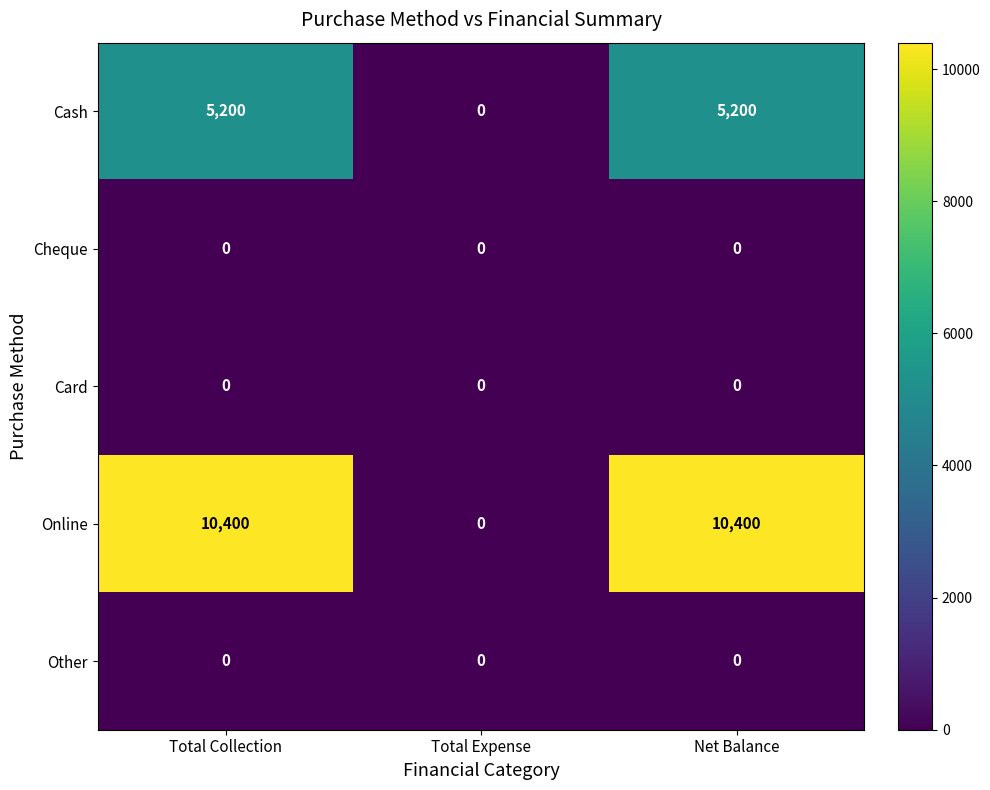

Is the value of Online at Total Collection greater than the value of Card at Net Balance?

Yes